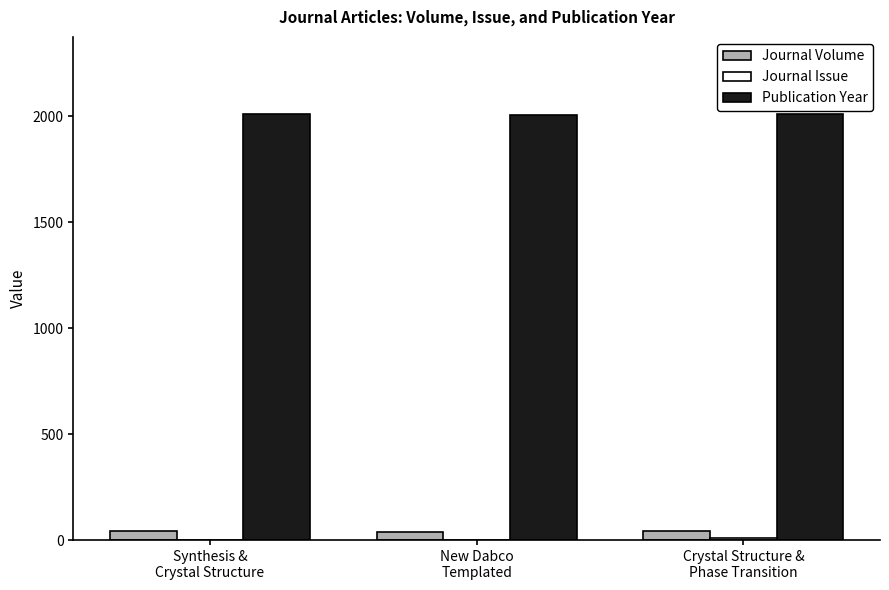

Reading left to right, list all the values displayed in this chart.

Journal Volume: Synthesis &
Crystal Structure=42	New Dabco
Templated=37	Crystal Structure &
Phase Transition=41
Journal Issue: Synthesis &
Crystal Structure=2	New Dabco
Templated=2	Crystal Structure &
Phase Transition=11
Publication Year: Synthesis &
Crystal Structure=2012	New Dabco
Templated=2007	Crystal Structure &
Phase Transition=2011